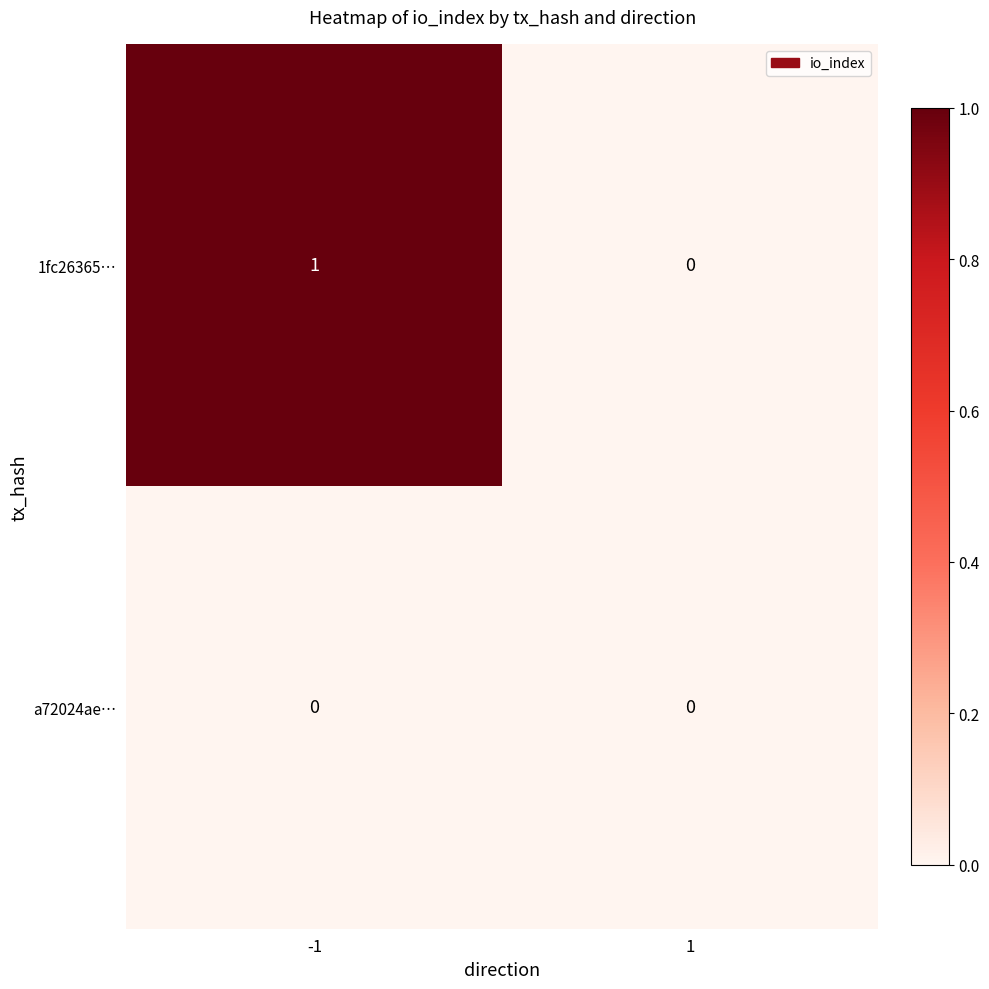

How many series are shown in this chart?

2